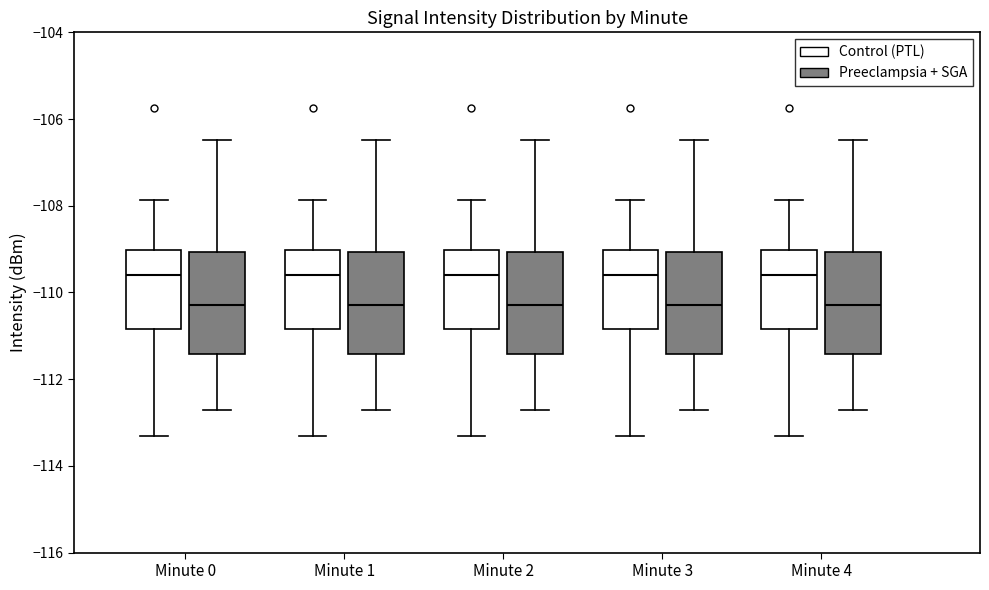

Where does the lower whisker of the box for Minute 3 (Preeclampsia + SGA) end on the y-axis? The values are not printed on the chart, so give them approximately, as read against the axis.

-112.8